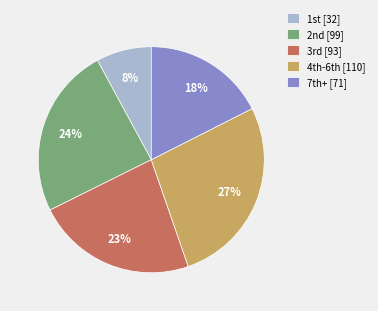

How many segments does this pie chart have?

5